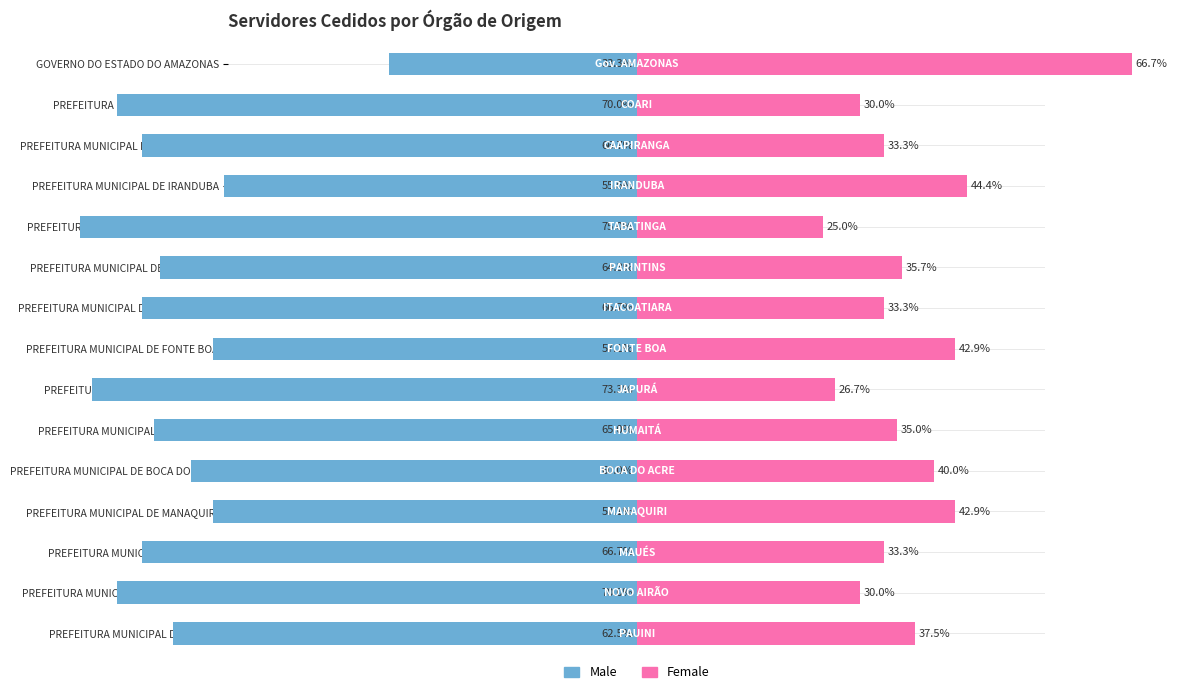

Reading left to right, what are all the values shown in this chart?

Male: -33.3	-70.0	-66.7	-55.6	-75.0	-64.3	-66.7	-57.1	-73.3	-65.0	-60.0	-57.1	-66.7	-70.0	-62.5
Female: 66.7	30.0	33.3	44.4	25.0	35.7	33.3	42.9	26.7	35.0	40.0	42.9	33.3	30.0	37.5